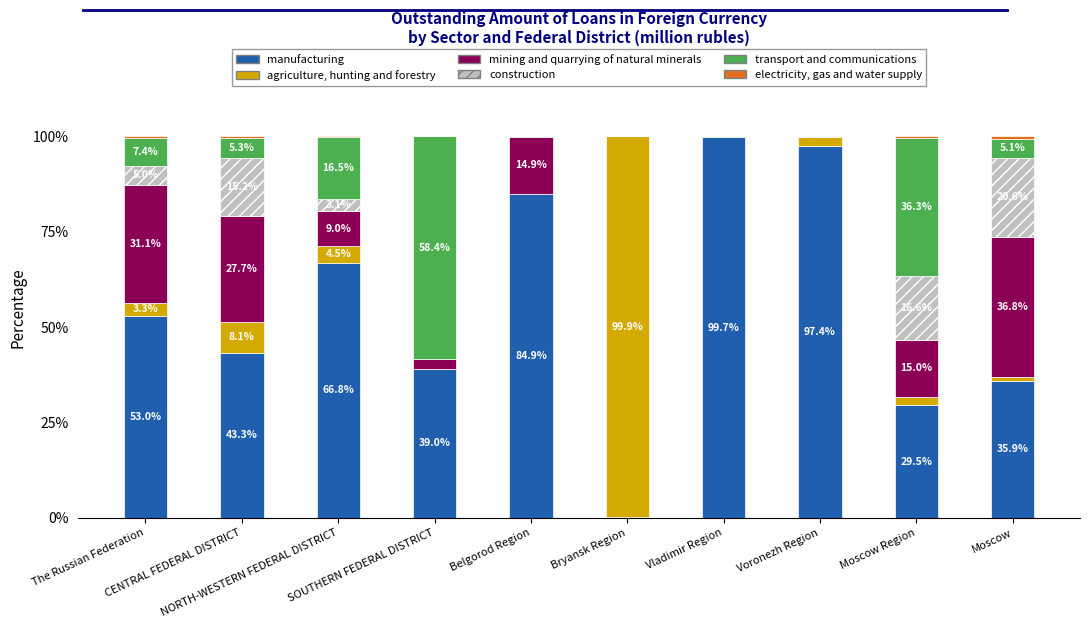

Which series has the largest total across all categories?

manufacturing